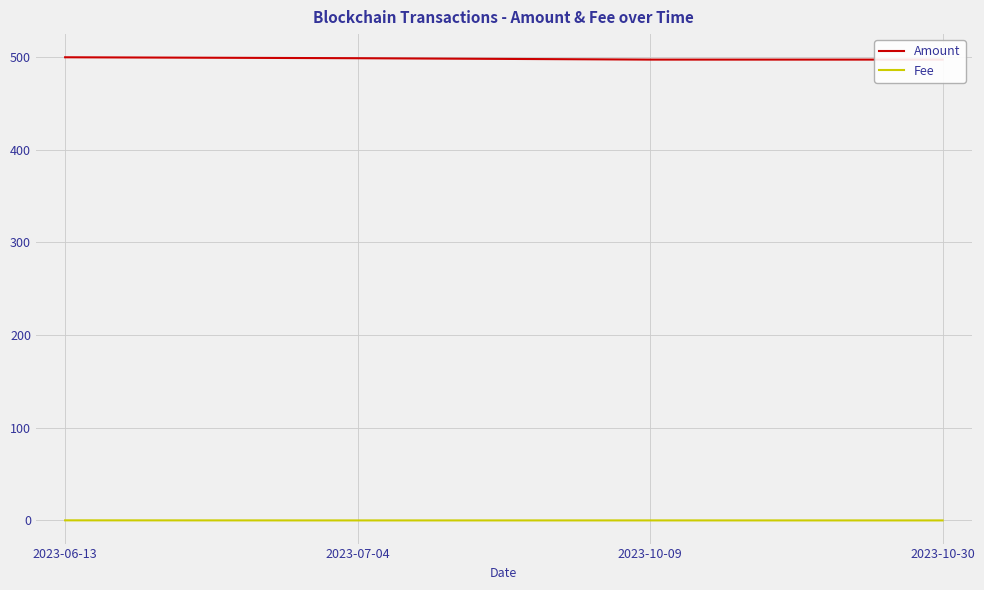

Reading left to right, extract all data points from this chart.

Amount: 2023-06-13=499.6	2023-07-04=498.6	2023-10-09=497.1	2023-10-30=497.1
Fee: 2023-06-13=0.1	2023-07-04=0.0	2023-10-09=0.0	2023-10-30=0.0